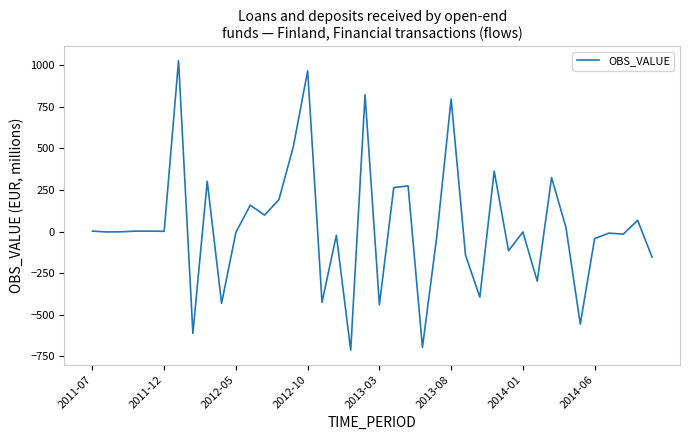

What is the maximum value shown in the chart?

1028